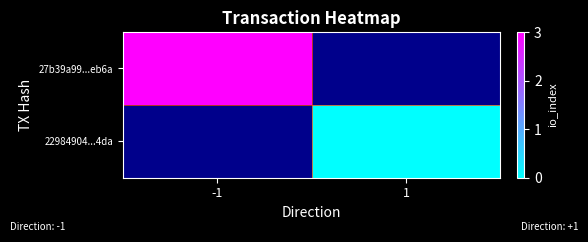

What is the greatest value displayed?

3.0